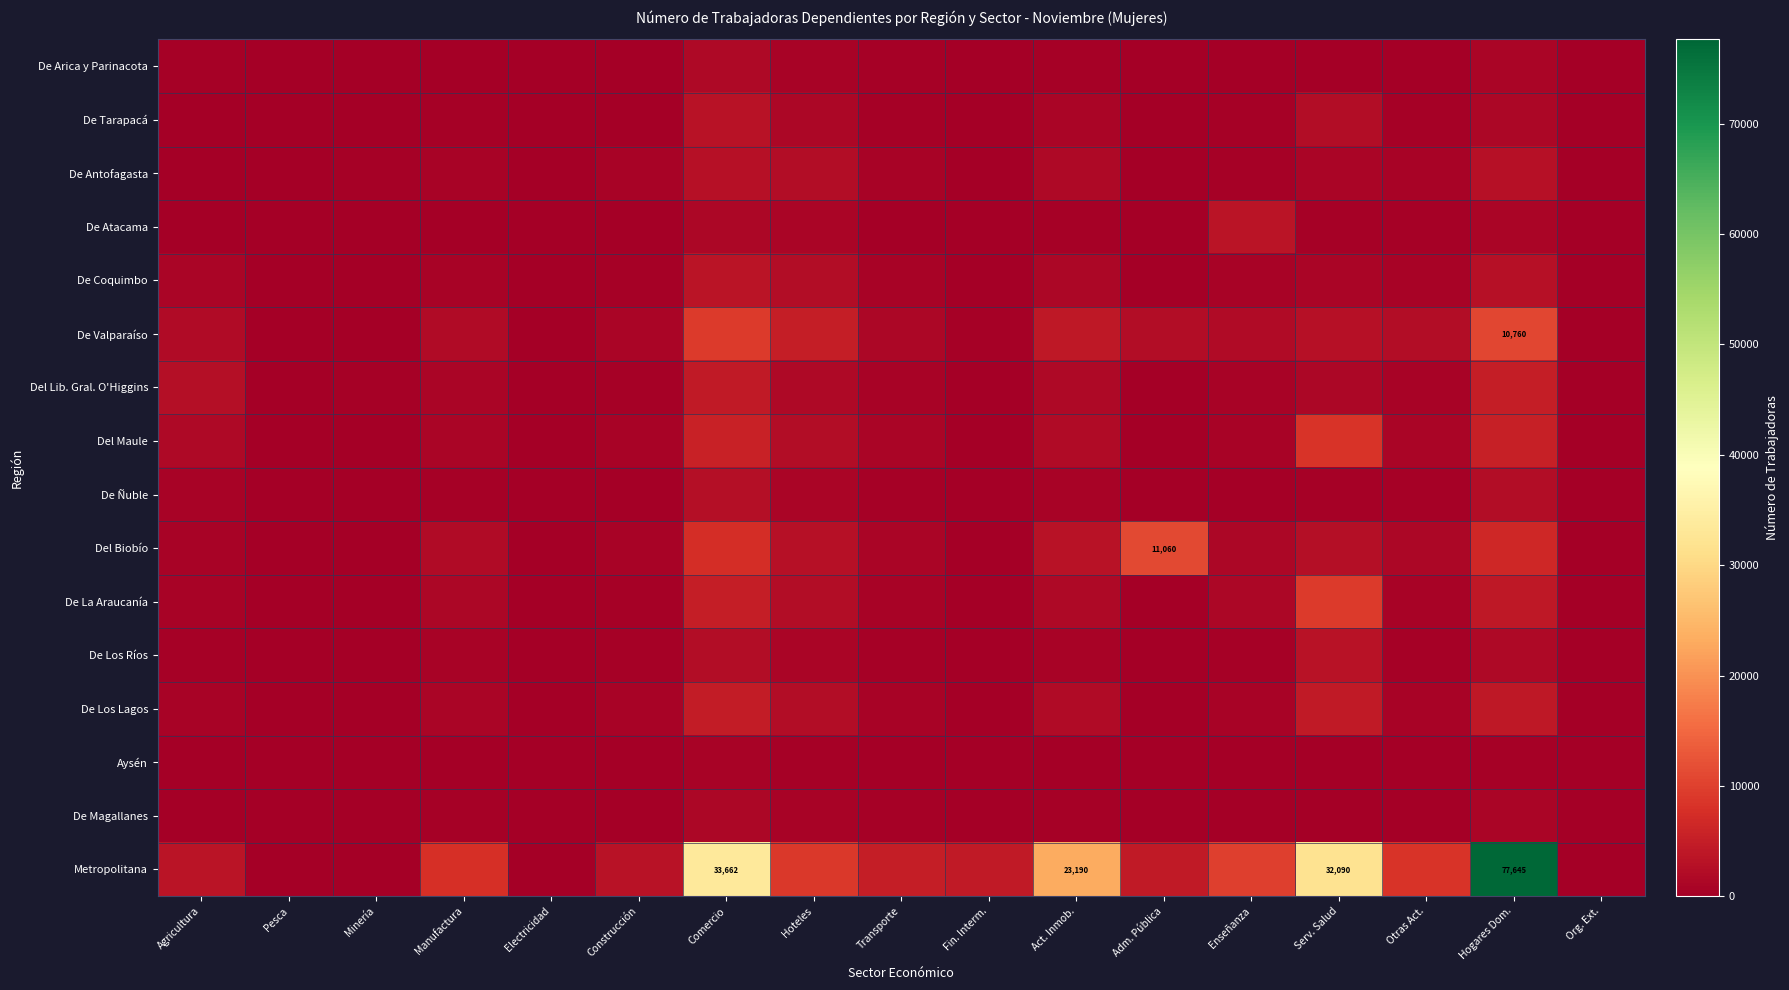

True or false: Del Biobío has a value of 11060 at Adm. Pública.

True